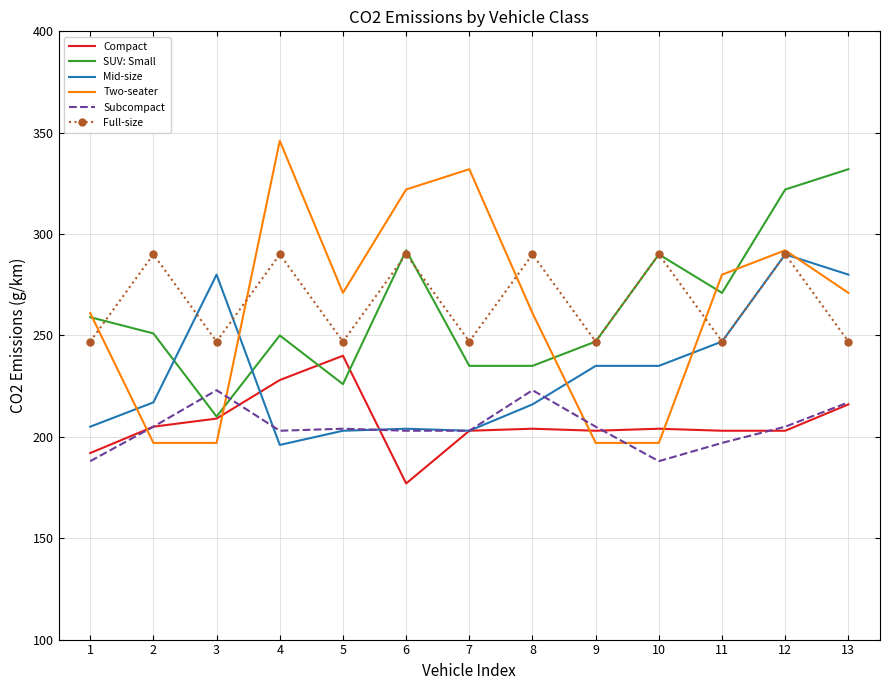

How many series are shown in this chart?

6